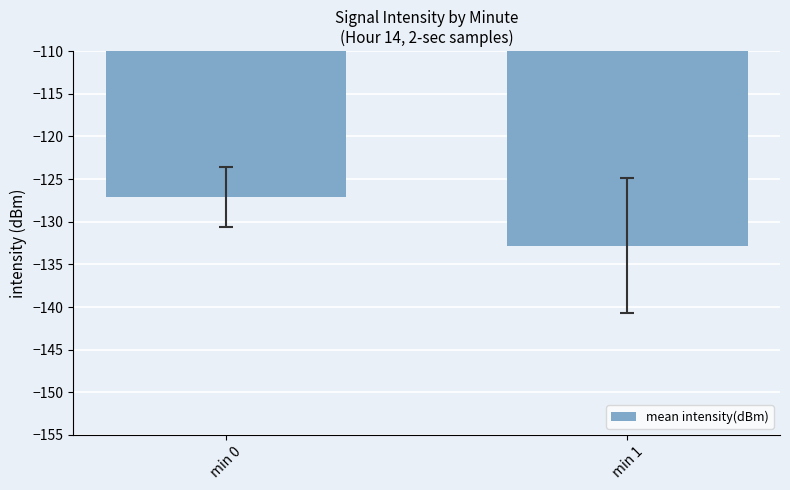

What is the value of the 1st bar from the left?

-127.1